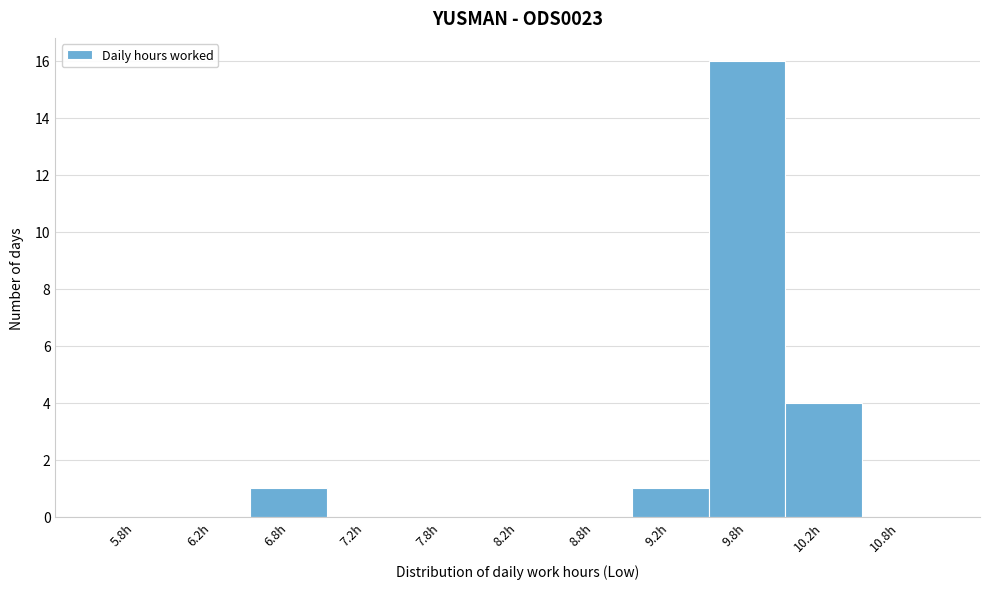

Reading left to right, list every bar in this chart as the range it spans on the x-axis followed by its height. The values are not printed on the chart, so give them approximately, as read against the axis.

5.5 to 6.0: 0
6.0 to 6.5: 0
6.5 to 7.0: 1
7.0 to 7.5: 0
7.5 to 8.0: 0
8.0 to 8.5: 0
8.5 to 9.0: 0
9.0 to 9.5: 1
9.5 to 10.0: 16
10.0 to 10.5: 4
10.5 to 11.0: 0